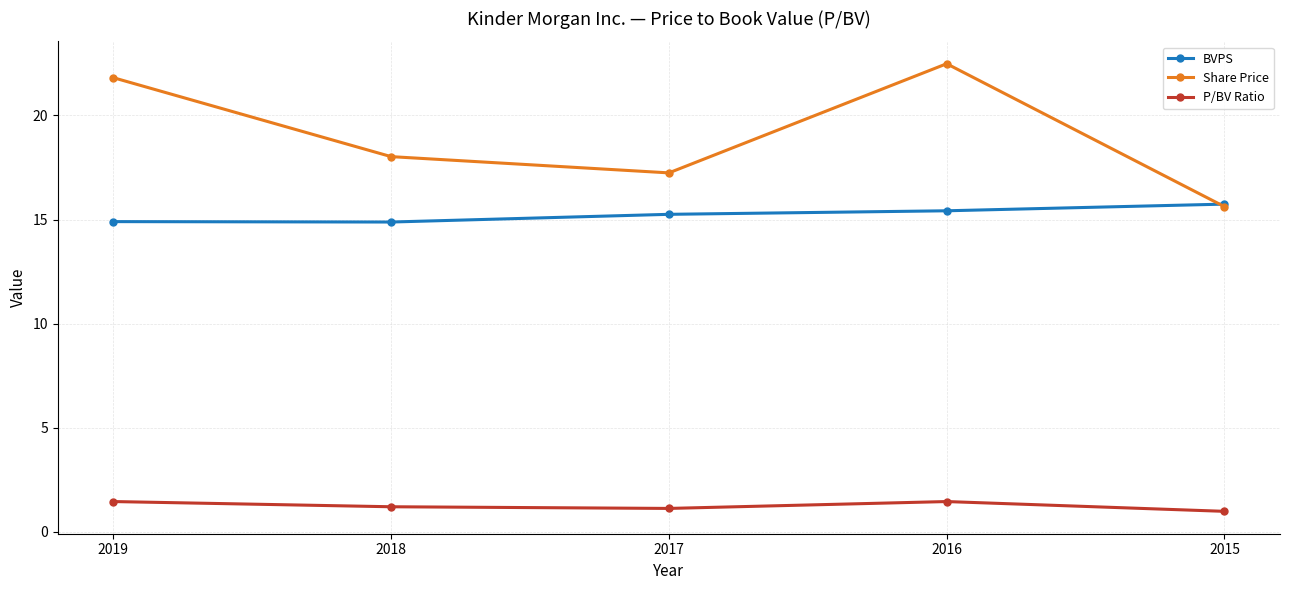

True or false: P/BV Ratio and BVPS cross at least once.

False